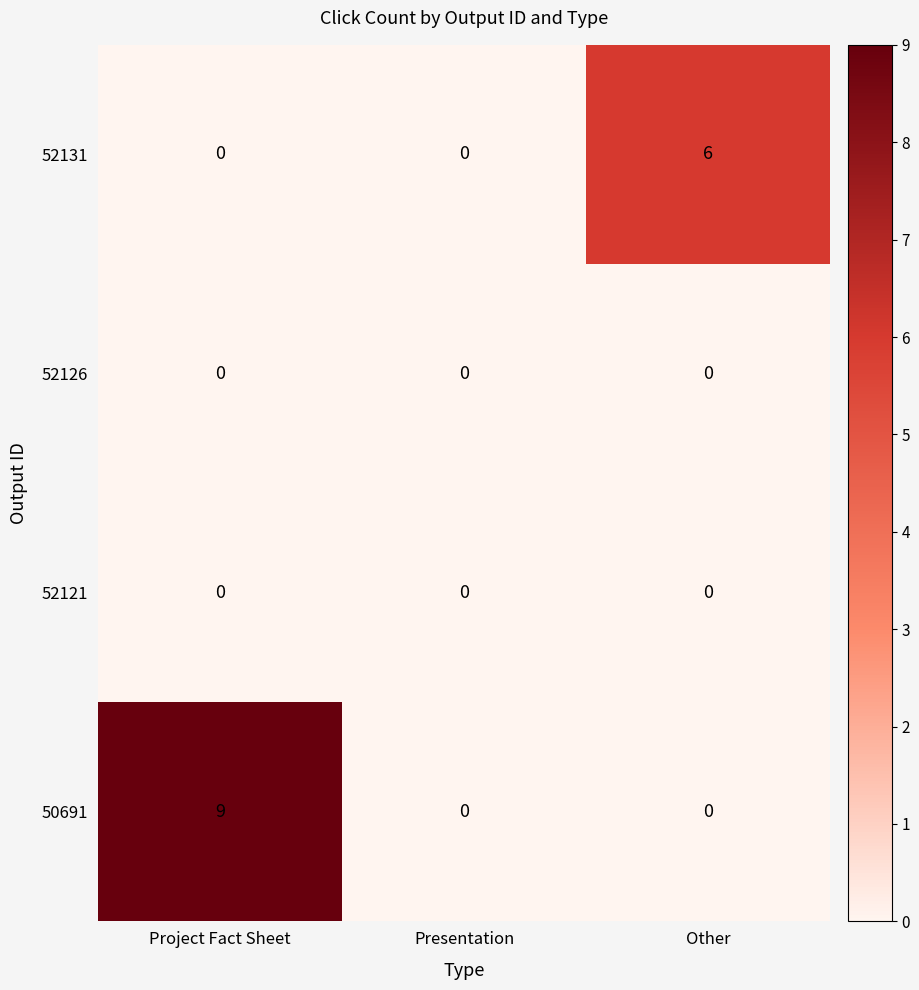

Which series has the largest total across all categories?

50691